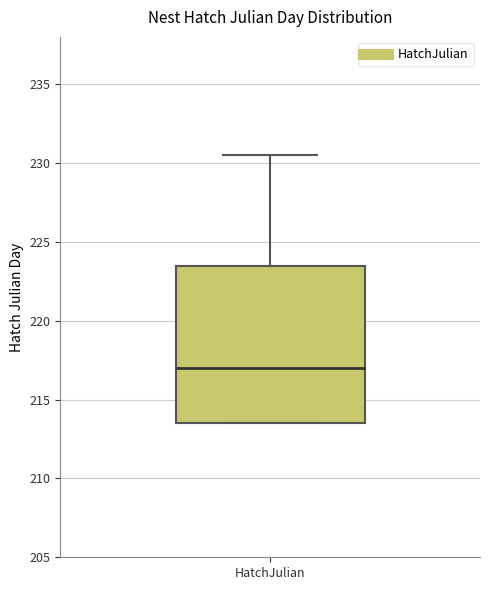

Read this box plot against the y-axis: the position of the median line, the range covered by the box, and the ends of both whiskers. The values are not printed on the chart, so give them approximately, as read against the axis.

median 217.0, box 213.5 to 223.5, whiskers 213.5 to 230.5